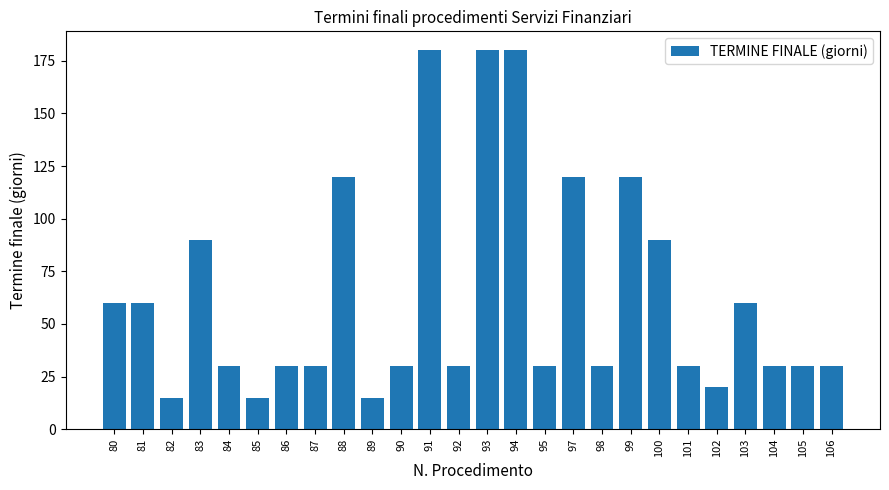

The value at 99 is 52. True or false?

False